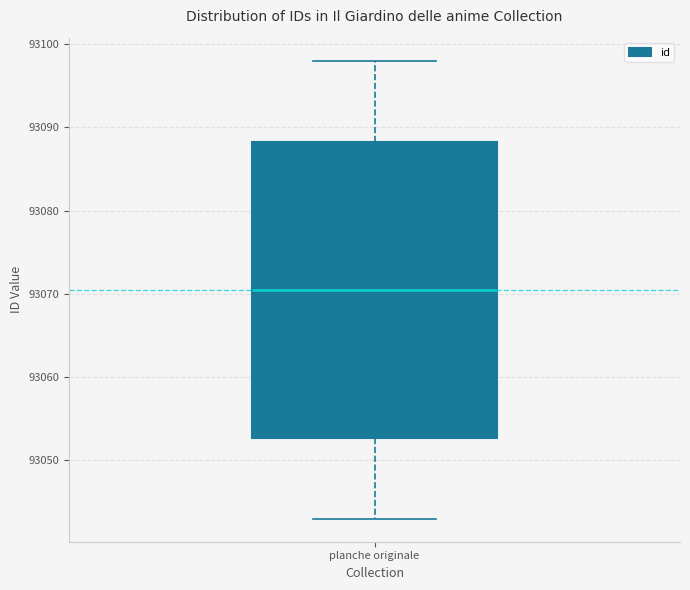

Transcribe this box plot: give where the median line is, the range the box spans, and where the two whiskers end, as read against the y-axis. The values are not printed on the chart, so give them approximately, as read against the axis.

median 93071, box 93053 to 93088, whiskers 93043 to 93098